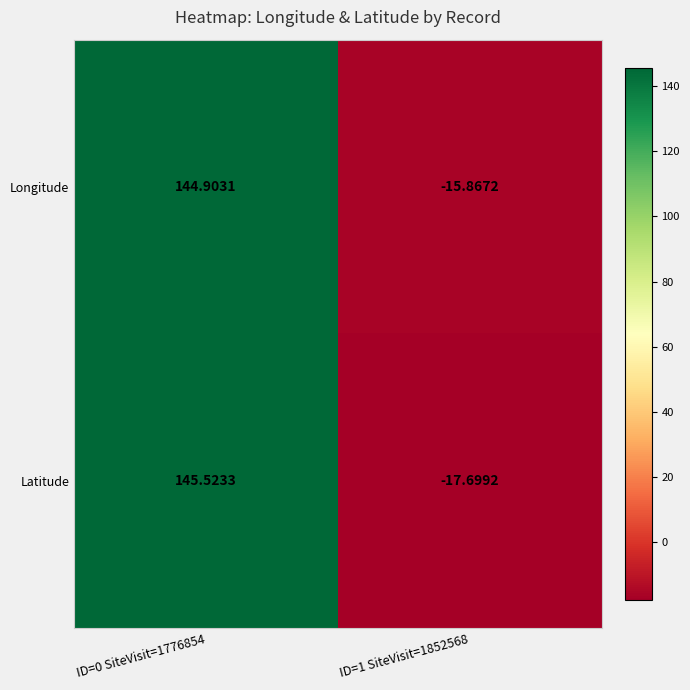

Which category has the highest value across all series?

ID=0 SiteVisit=1776854